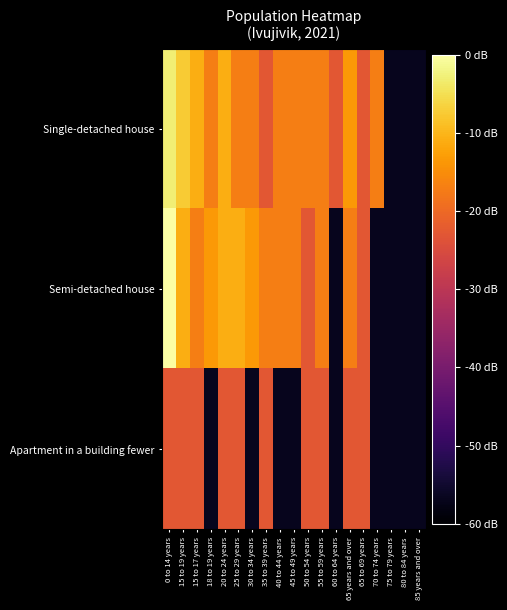

Reading left to right, list all the values displayed in this chart.

Single-detached house: 0 to 14 years=-2.9	15 to 19 years=-7.4	15 to 17 years=-10.9	18 to 19 years=-16.9	20 to 24 years=-10.9	25 to 29 years=-16.9	30 to 34 years=-16.9	35 to 39 years=-22.9	40 to 44 years=-16.9	45 to 49 years=-16.9	50 to 54 years=-16.9	55 to 59 years=-16.9	60 to 64 years=-22.9	65 years and over=-13.4	65 to 69 years=-22.9	70 to 74 years=-16.9	75 to 79 years=-56.9	80 to 84 years=-56.9	85 years and over=-56.9
Semi-detached house: 0 to 14 years=0.0	15 to 19 years=-10.9	15 to 17 years=-16.9	18 to 19 years=-13.4	20 to 24 years=-10.9	25 to 29 years=-10.9	30 to 34 years=-13.4	35 to 39 years=-16.9	40 to 44 years=-16.9	45 to 49 years=-16.9	50 to 54 years=-22.9	55 to 59 years=-16.9	60 to 64 years=-56.9	65 years and over=-16.9	65 to 69 years=-22.9	70 to 74 years=-56.9	75 to 79 years=-56.9	80 to 84 years=-56.9	85 years and over=-56.9
Apartment in a building fewer: 0 to 14 years=-22.9	15 to 19 years=-22.9	15 to 17 years=-22.9	18 to 19 years=-56.9	20 to 24 years=-22.9	25 to 29 years=-22.9	30 to 34 years=-56.9	35 to 39 years=-22.9	40 to 44 years=-56.9	45 to 49 years=-56.9	50 to 54 years=-22.9	55 to 59 years=-22.9	60 to 64 years=-56.9	65 years and over=-22.9	65 to 69 years=-22.9	70 to 74 years=-56.9	75 to 79 years=-56.9	80 to 84 years=-56.9	85 years and over=-56.9